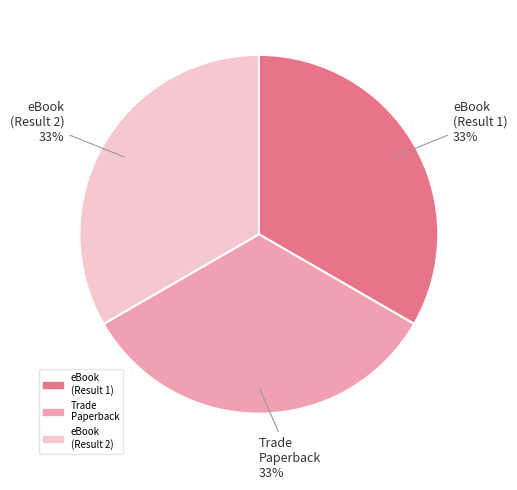

What percentage is the Trade Paperback slice, to the nearest percent?

33%